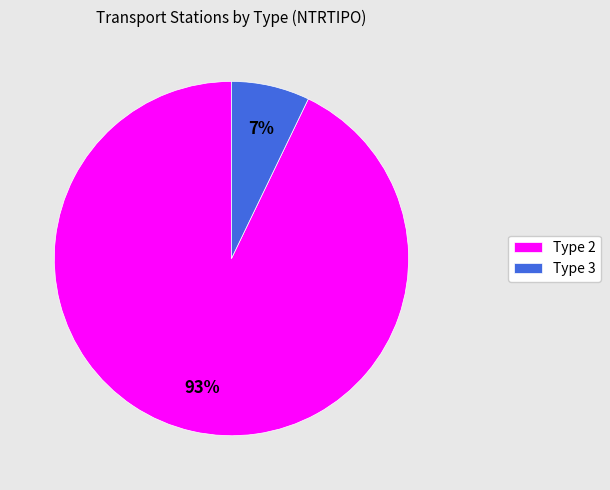

Does Type 3 account for over 50% of the chart?

No